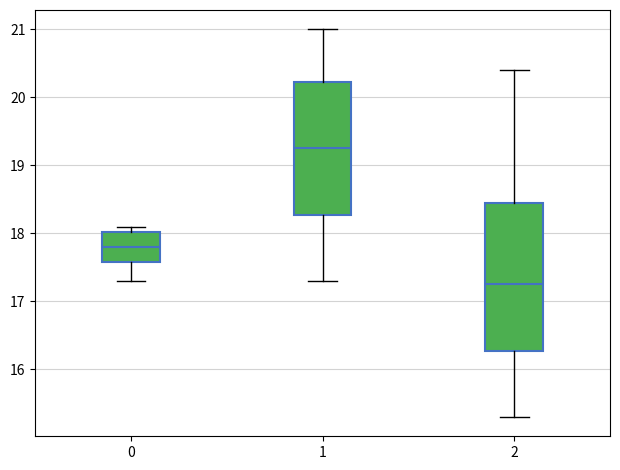

Which box is the tallest, from its lower edge to its upper edge?

2